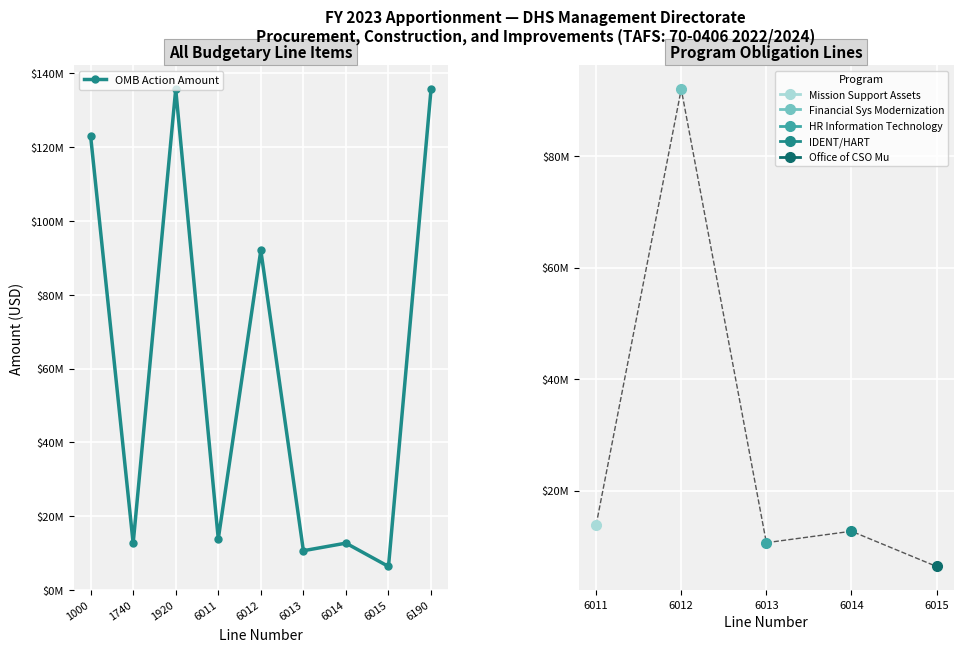

What is the average value?

60320527